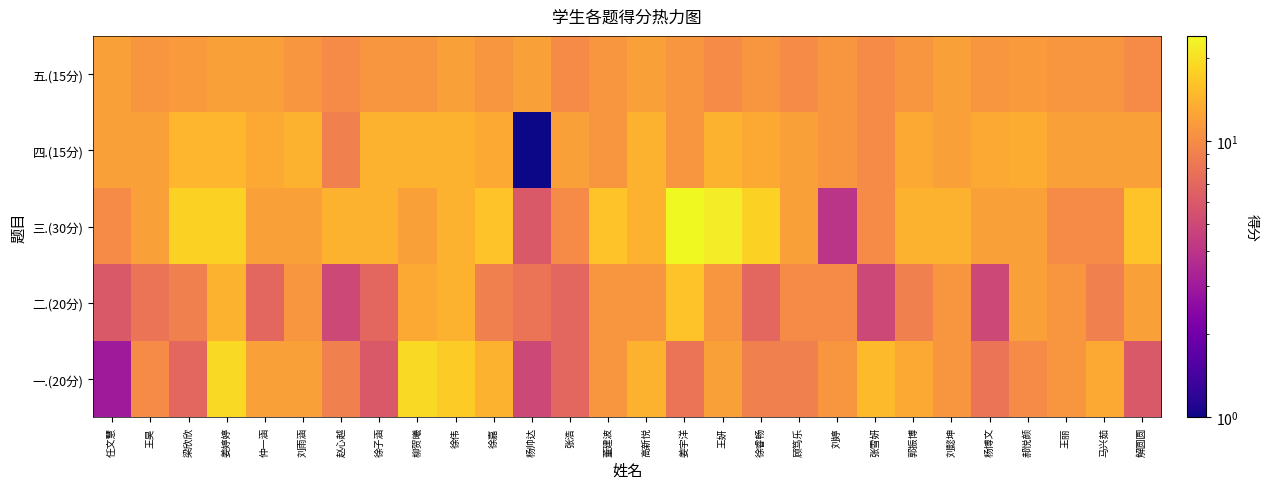

Reading right to left, what are all the values shown in this chart?

一.(20分): 解圆圆=6.0	马兴茹=13.0	王丽=11.0	郝悦颜=10.0	杨博文=8.0	刘懿坤=11.0	郭振博=13.0	张雪妍=15.0	刘婷=11.0	顾笃乐=9.0	徐睿畅=9.0	王妍=12.0	姜宇洋=8.0	高新悦=14.0	董建波=11.0	张浩=7.0	杨帅达=5.0	徐嘉=14.0	徐伟=17.0	柳贺曦=19.0	徐子涵=6.0	赵心越=9.0	刘雨涵=12.0	仲一涵=12.0	姜婷婷=19.0	梁欣欣=7.0	王昊=10.0	任文慧=3.0
二.(20分): 解圆圆=12.0	马兴茹=9.0	王丽=11.0	郝悦颜=12.0	杨博文=5.0	刘懿坤=11.0	郭振博=9.0	张雪妍=5.0	刘婷=10.0	顾笃乐=10.0	徐睿畅=7.0	王妍=11.0	姜宇洋=16.0	高新悦=11.0	董建波=11.0	张浩=7.0	杨帅达=8.0	徐嘉=9.0	徐伟=14.0	柳贺曦=13.0	徐子涵=7.0	赵心越=5.0	刘雨涵=11.0	仲一涵=7.0	姜婷婷=14.0	梁欣欣=9.0	王昊=8.0	任文慧=6.0
三.(30分): 解圆圆=16.0	马兴茹=10.0	王丽=10.0	郝悦颜=12.0	杨博文=12.0	刘懿坤=14.0	郭振博=14.0	张雪妍=10.0	刘婷=4.0	顾笃乐=12.0	徐睿畅=18.0	王妍=22.0	姜宇洋=24.0	高新悦=14.0	董建波=16.0	张浩=10.0	杨帅达=6.0	徐嘉=16.0	徐伟=14.0	柳贺曦=12.0	徐子涵=14.0	赵心越=14.0	刘雨涵=12.0	仲一涵=12.0	姜婷婷=18.0	梁欣欣=18.0	王昊=12.0	任文慧=10.0
四.(15分): 解圆圆=12.0	马兴茹=12.0	王丽=12.0	郝悦颜=13.5	杨博文=13.0	刘懿坤=12.0	郭振博=13.0	张雪妍=10.0	刘婷=11.0	顾笃乐=12.0	徐睿畅=13.0	王妍=14.0	姜宇洋=11.0	高新悦=14.0	董建波=11.0	张浩=12.0	杨帅达=1.0	徐嘉=13.0	徐伟=14.0	柳贺曦=14.0	徐子涵=14.0	赵心越=9.0	刘雨涵=14.0	仲一涵=13.0	姜婷婷=14.5	梁欣欣=14.5	王昊=12.0	任文慧=12.0
五.(15分): 解圆圆=10.0	马兴茹=11.0	王丽=11.0	郝悦颜=11.5	杨博文=11.0	刘懿坤=12.0	郭振博=11.0	张雪妍=10.0	刘婷=11.0	顾笃乐=10.0	徐睿畅=11.0	王妍=10.0	姜宇洋=11.0	高新悦=12.0	董建波=11.0	张浩=10.0	杨帅达=12.0	徐嘉=11.0	徐伟=12.0	柳贺曦=11.0	徐子涵=11.0	赵心越=10.0	刘雨涵=11.0	仲一涵=12.0	姜婷婷=12.0	梁欣欣=11.5	王昊=11.0	任文慧=12.0